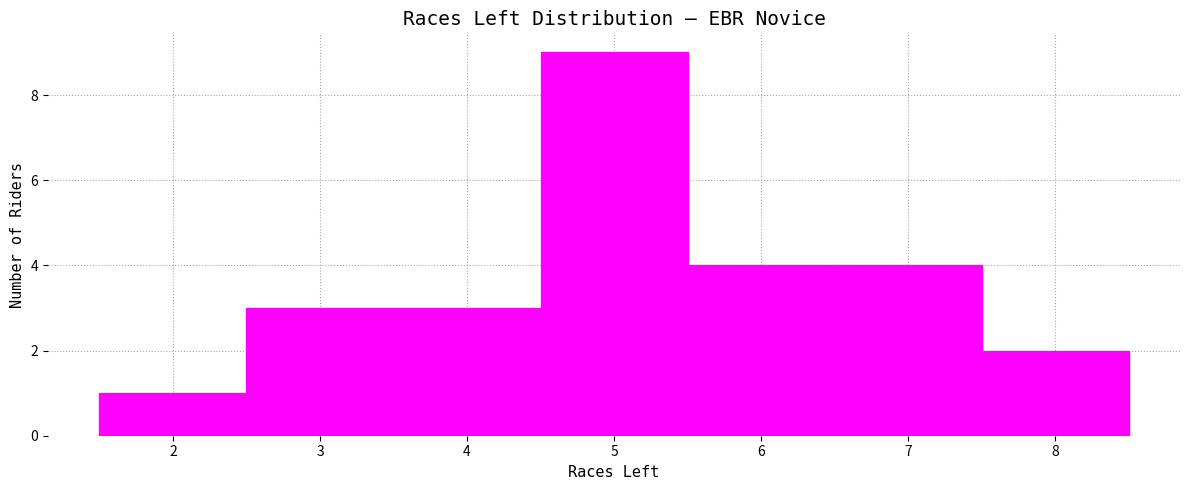

Reading left to right, transcribe this chart: for each bar, give the range it covers on the x-axis and its height. The values are not printed on the chart, so give them approximately, as read against the axis.

1.5 to 2.5: 1
2.5 to 3.5: 3
3.5 to 4.5: 3
4.5 to 5.5: 9
5.5 to 6.5: 4
6.5 to 7.5: 4
7.5 to 8.5: 2